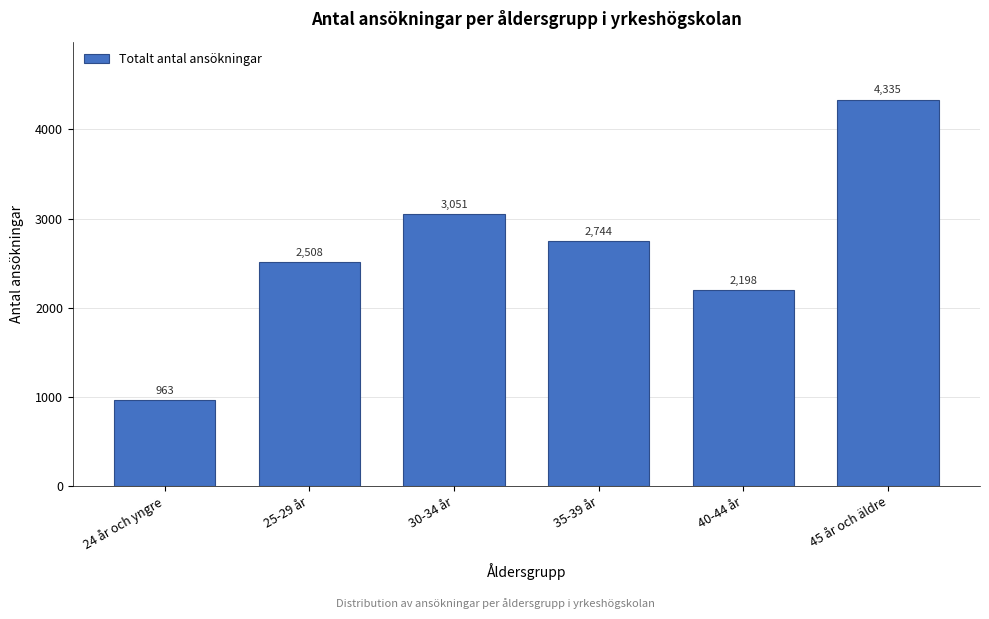

Reading left to right, list all the values displayed in this chart.

24 år och yngre=963	25-29 år=2508	30-34 år=3051	35-39 år=2744	40-44 år=2198	45 år och äldre=4335